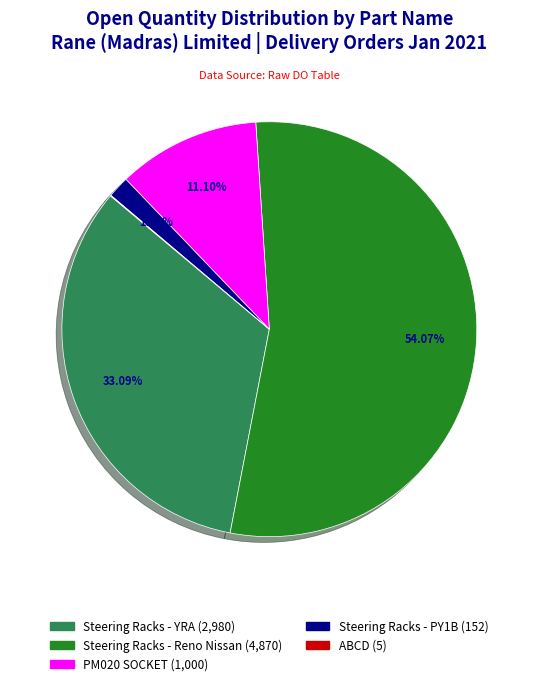

Does Steering Racks - PY1B account for over 50% of the chart?

No